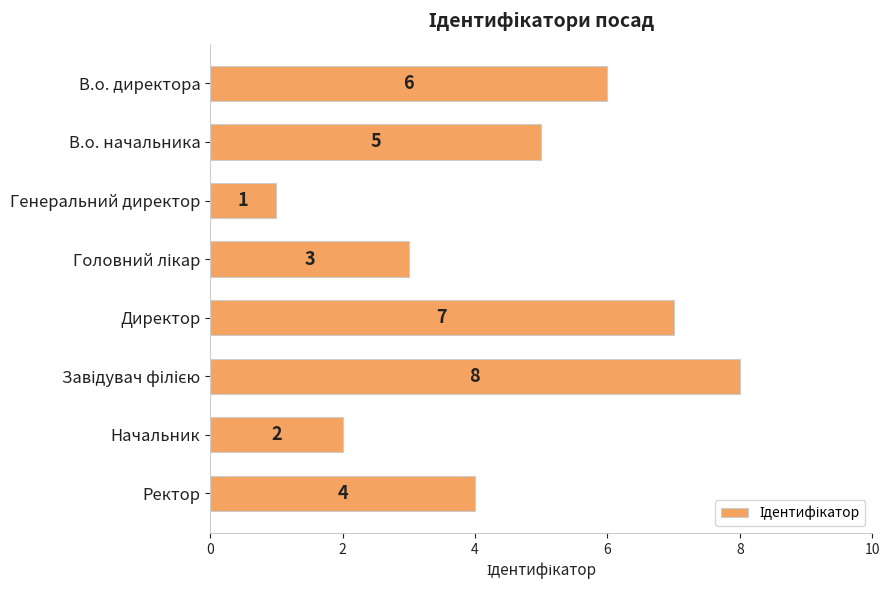

The value at В.о. директора is 10. True or false?

False